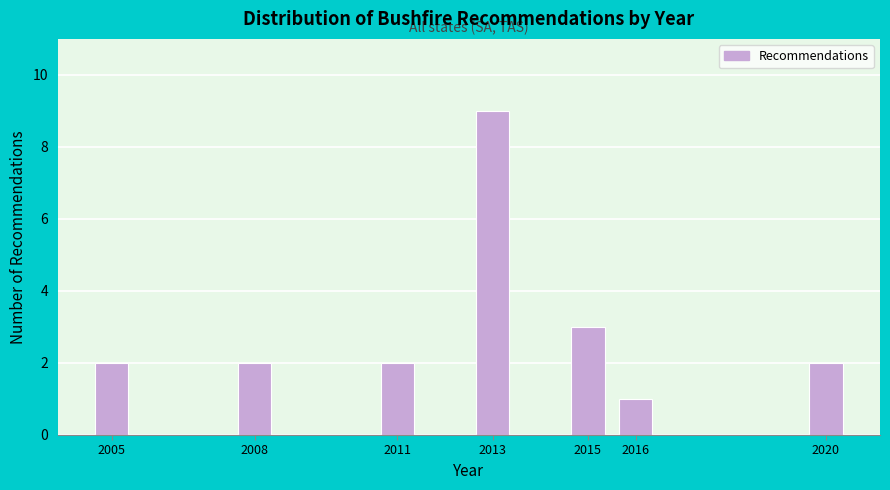

Reading left to right, extract all data points from this chart.

2	2	2	9	3	1	2